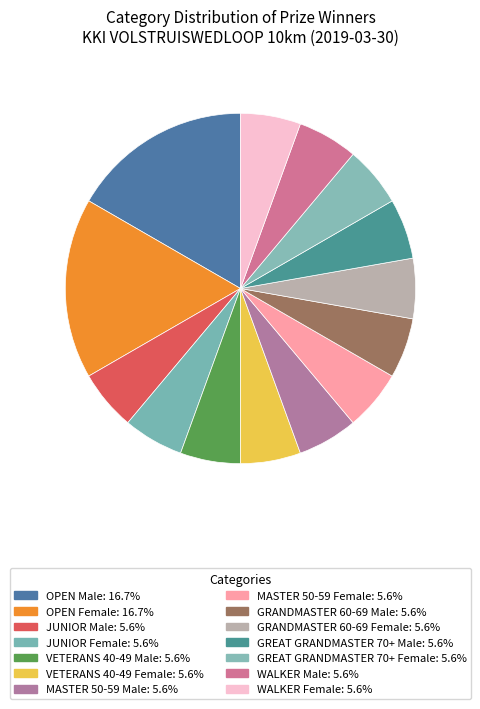

Do MASTER 50-59 Male and WALKER Male together represent more than half of the pie?

No